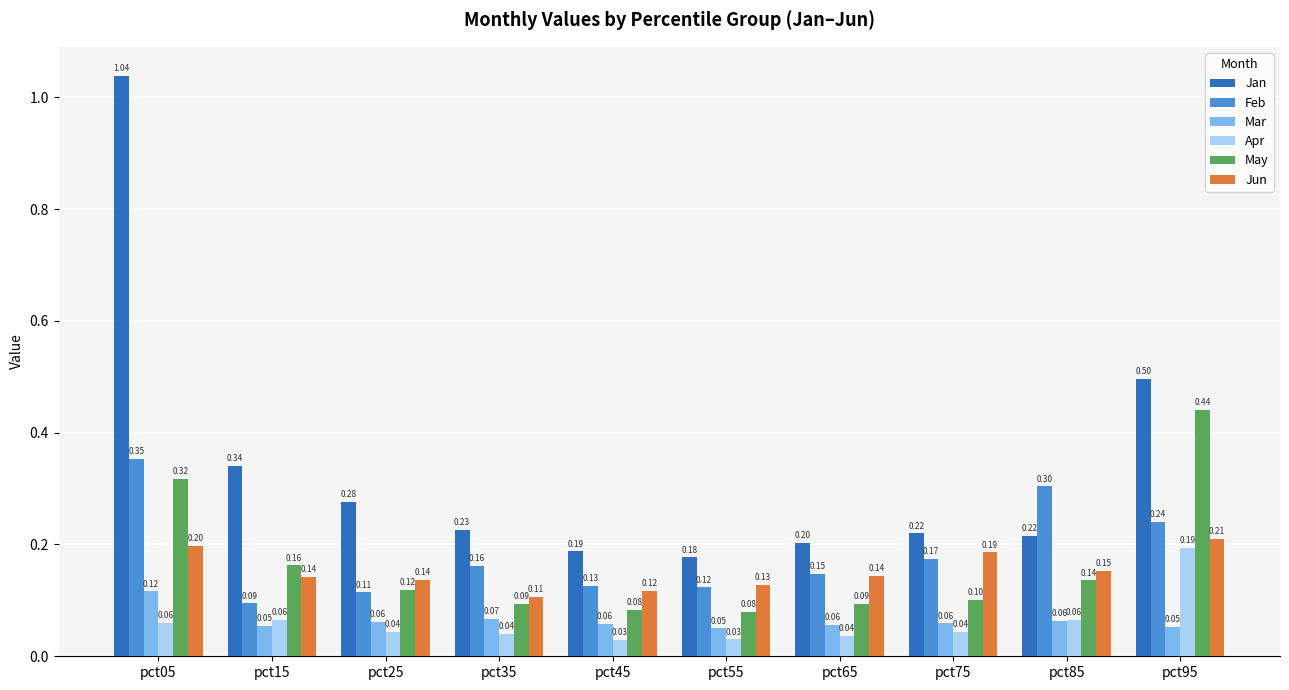

What is the difference between the second highest and second lowest values in the Jan series?

0.3